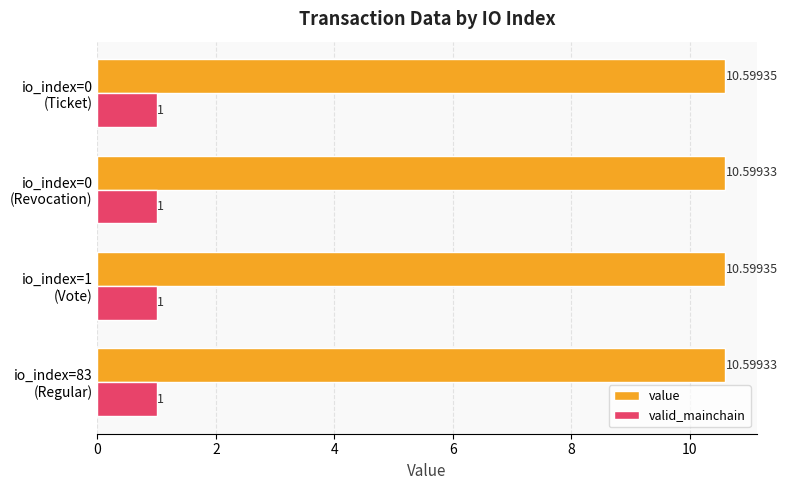

List the series in order of their peak value, lowest first.

valid_mainchain, value